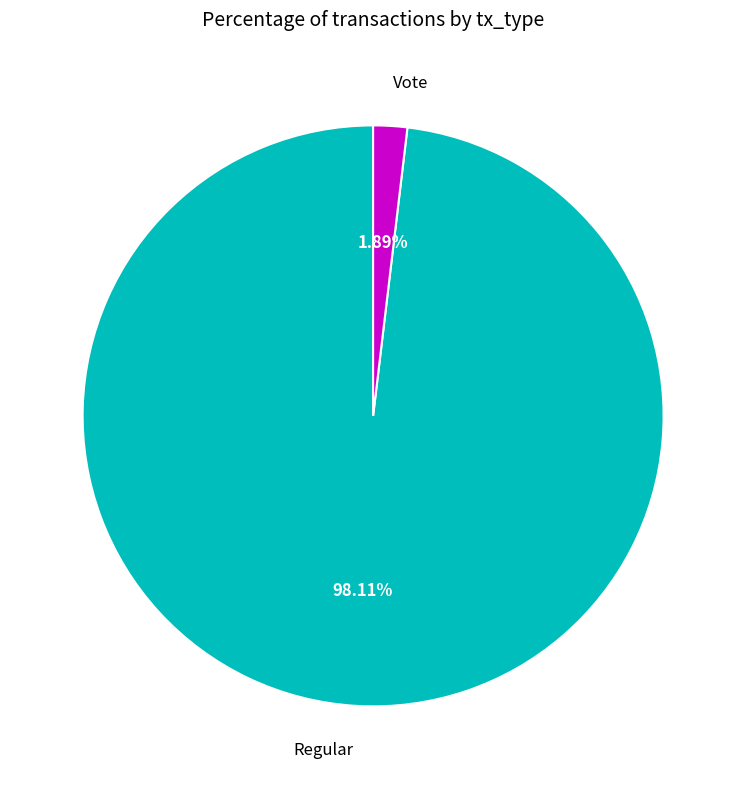

Is it true that Regular is 98% of the pie?

True